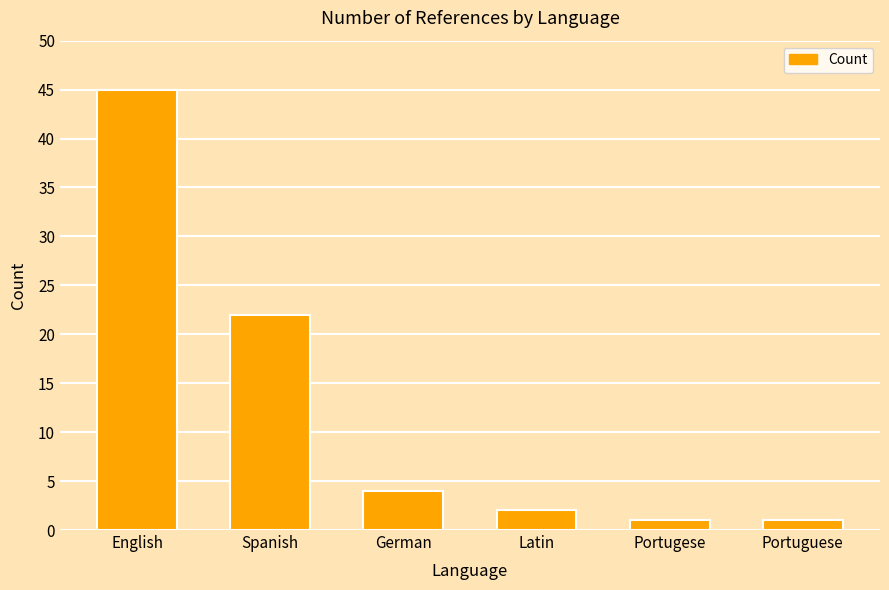

Reading left to right, what are all the values shown in this chart?

45	22	4	2	1	1